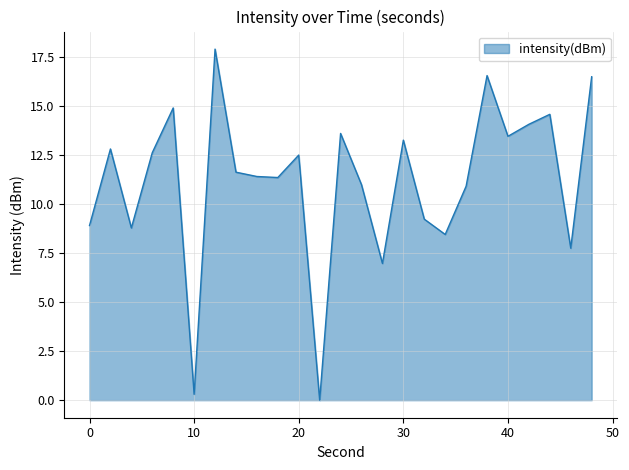

What is the difference between the maximum and minimum values?

17.9